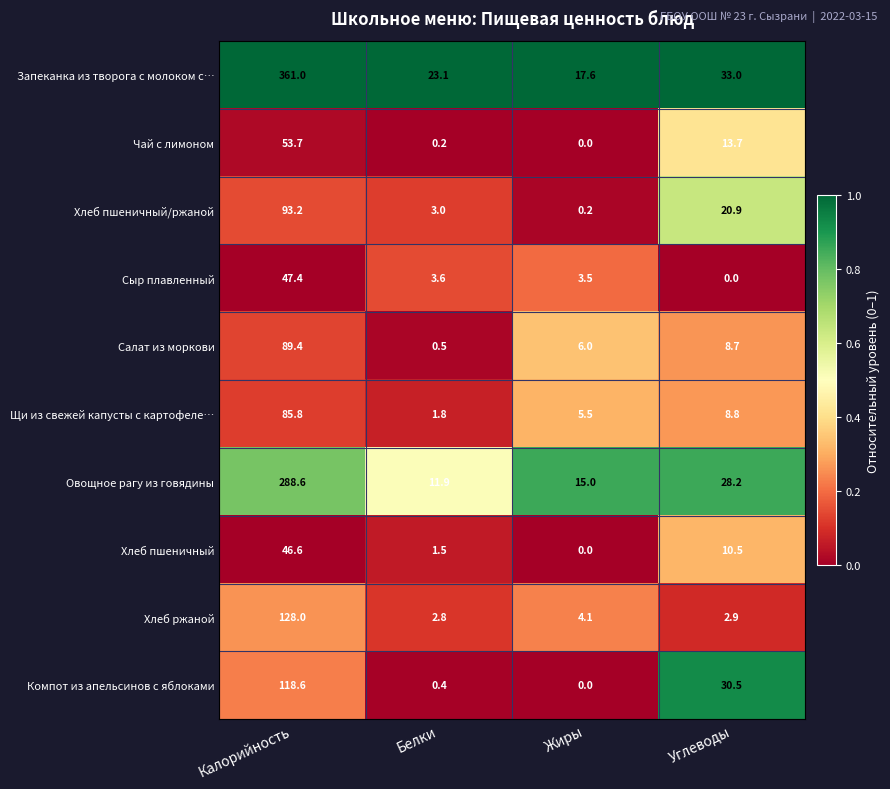

Which series has the largest total across all categories?

Запеканка из творога с молоком с…